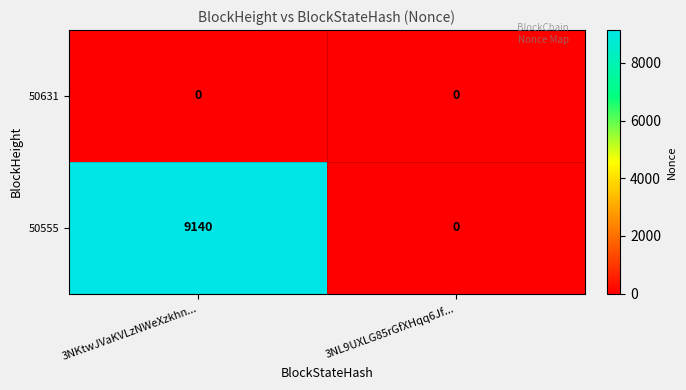

Reading left to right, transcribe all the data shown in this chart.

50631: 0	0
50555: 9140	0